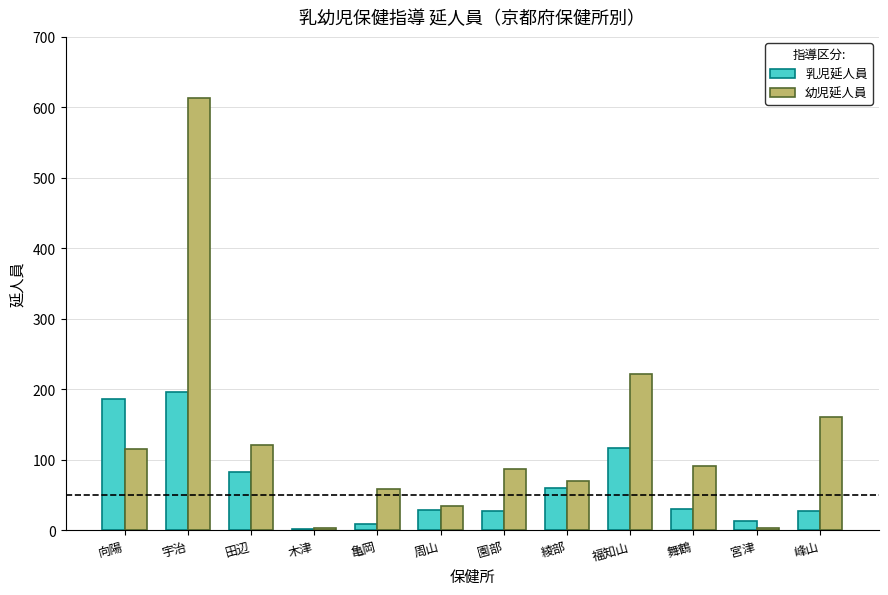

The 幼児延人員 series shows 99 at 峰山. True or false?

False